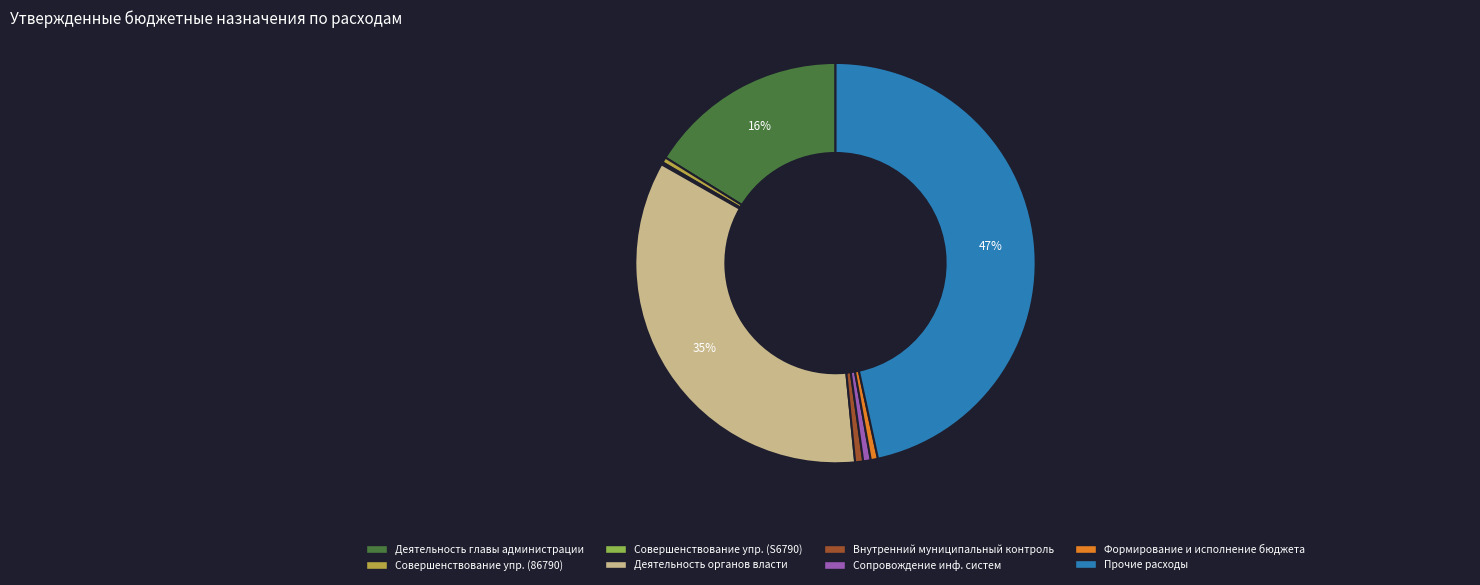

To the nearest percent, what is the average slice percentage?

12%